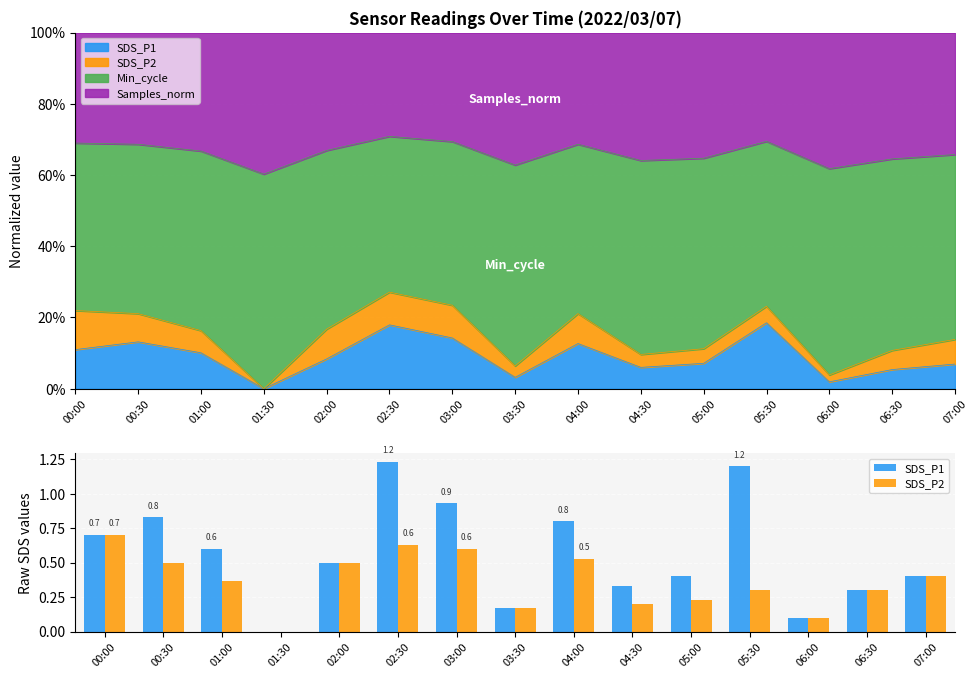

What is the value of the SDS_P1 bar at the 9th from the left?

0.8